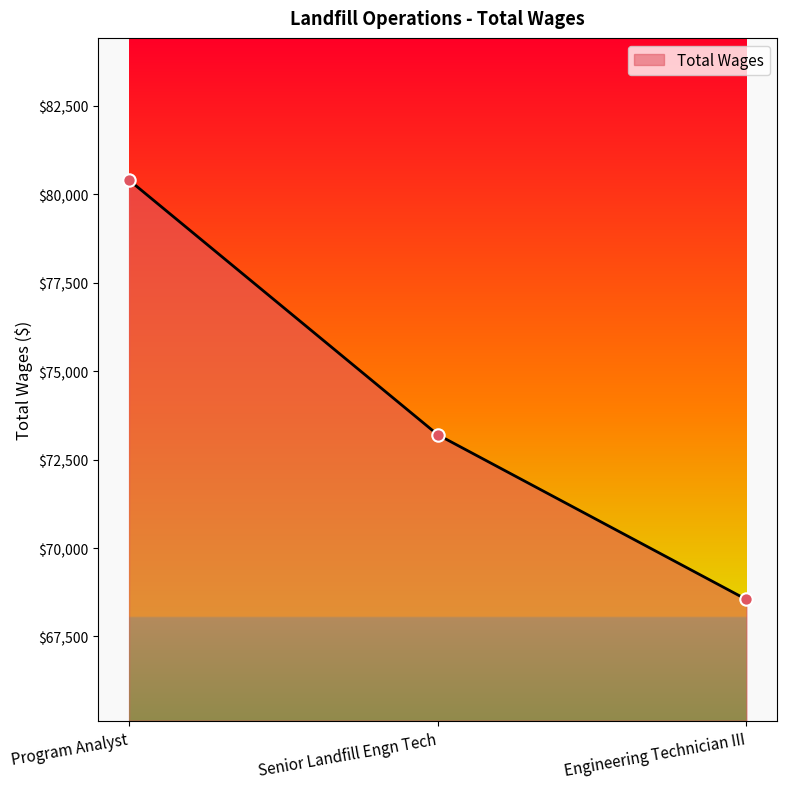

Which has a higher value, Program Analyst or Senior Landfill Engn Tech?

Program Analyst